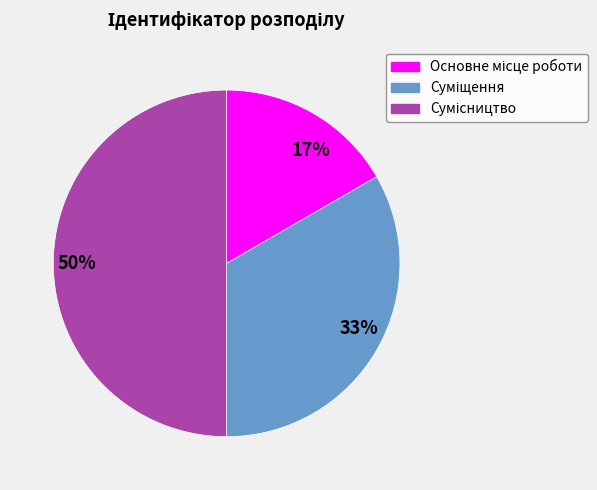

Which has a higher value, 50% or 33%?

50%